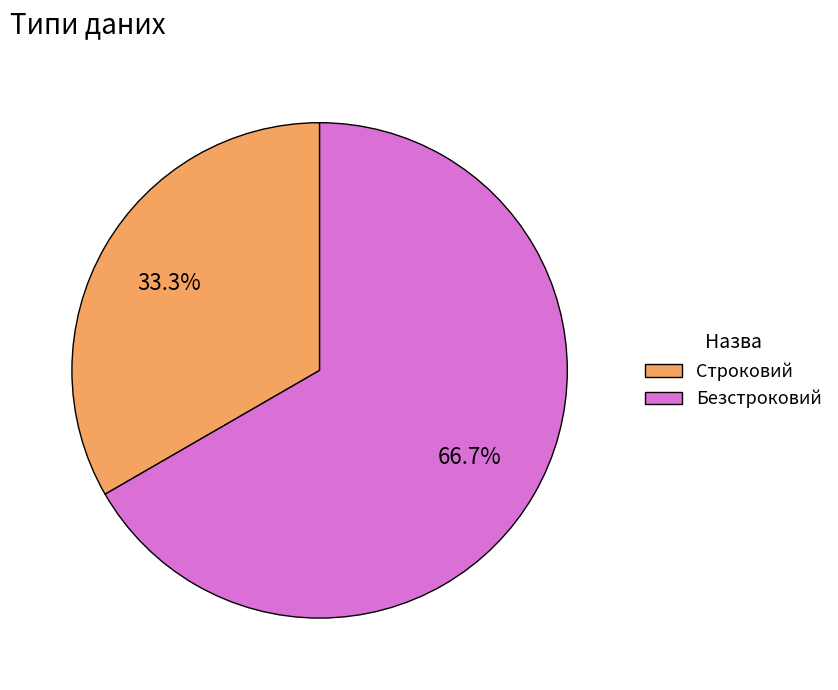

Which category has the biggest portion of the pie?

Безстроковий